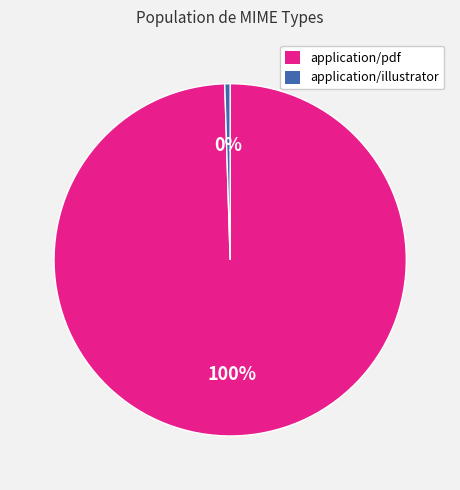

Combined, do application/pdf and application/illustrator account for over 50%?

Yes